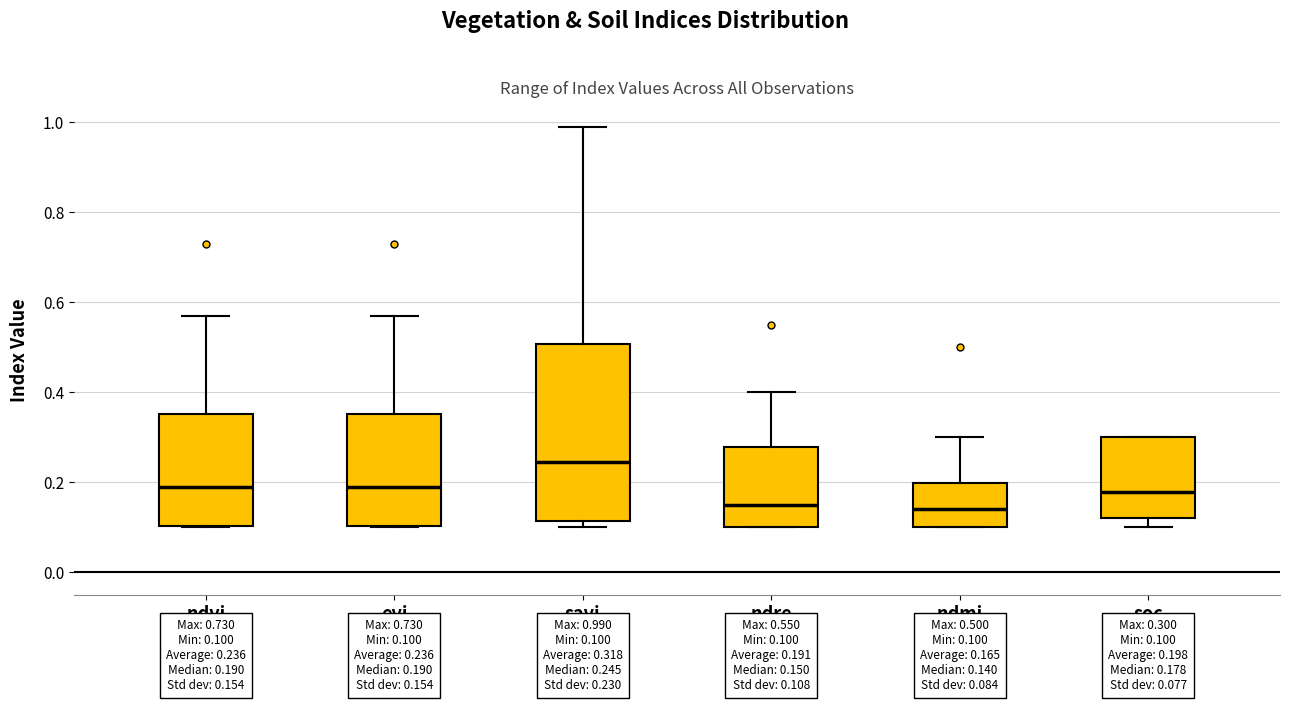

Which box is the tallest, from its lower edge to its upper edge?

savi